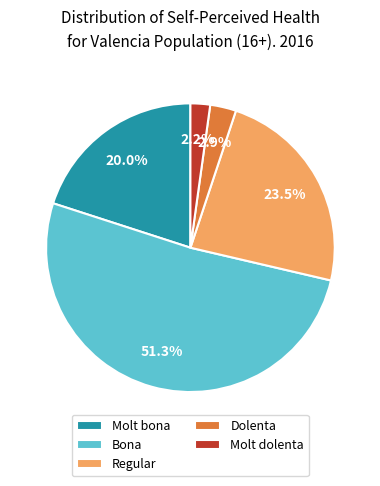

True or false: Regular accounts for 35% of the total.

False